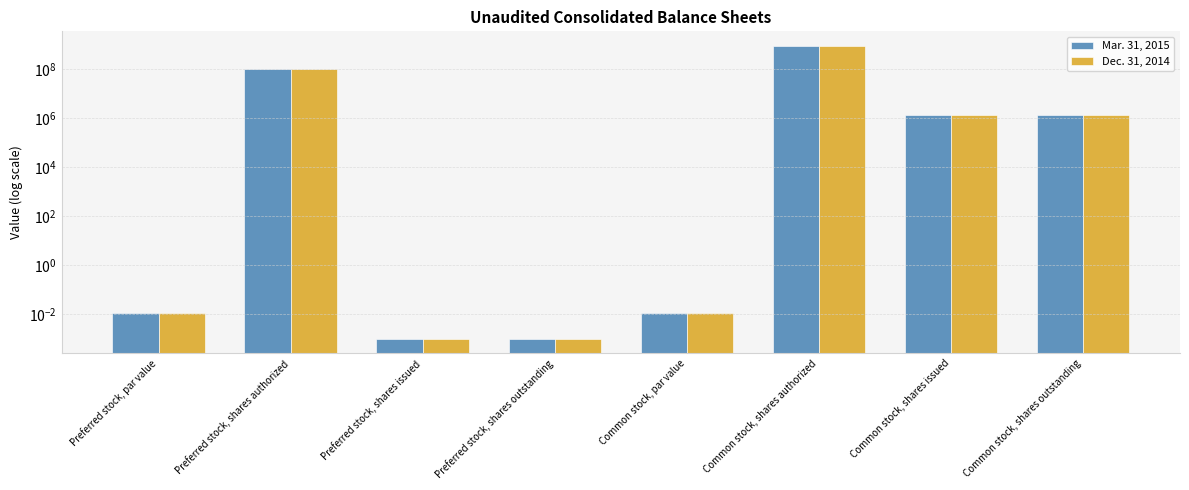

Which series has the largest total across all categories?

Mar. 31, 2015